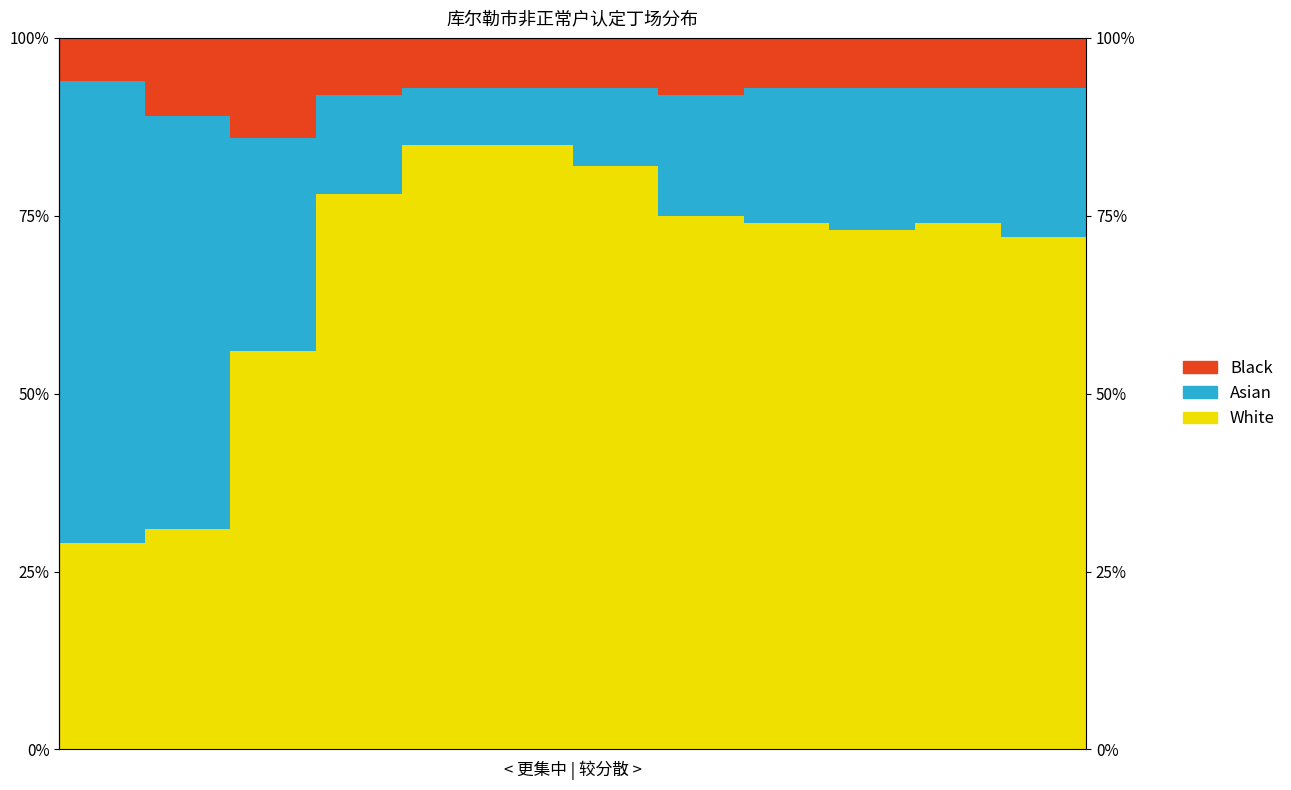

Rank the series by their average value, from lowest to highest.

Black, Asian, White